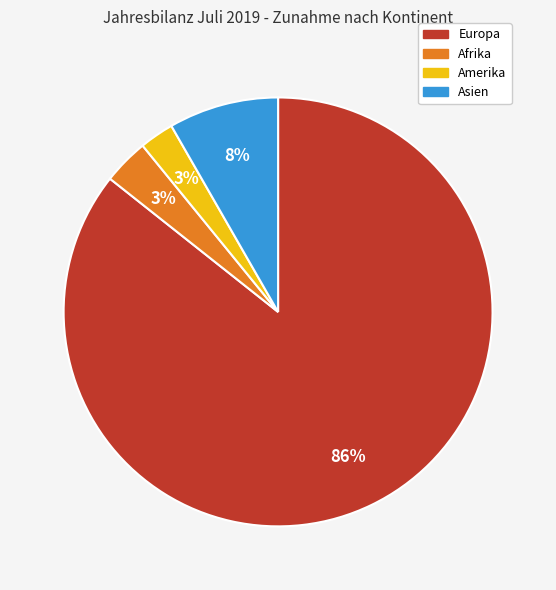

To the nearest percent, what is the average slice percentage?

25%